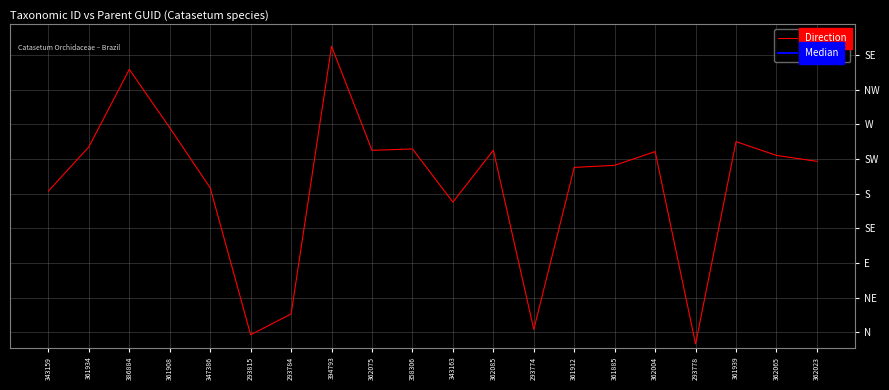

What is the average value of the Direction series?

192.2